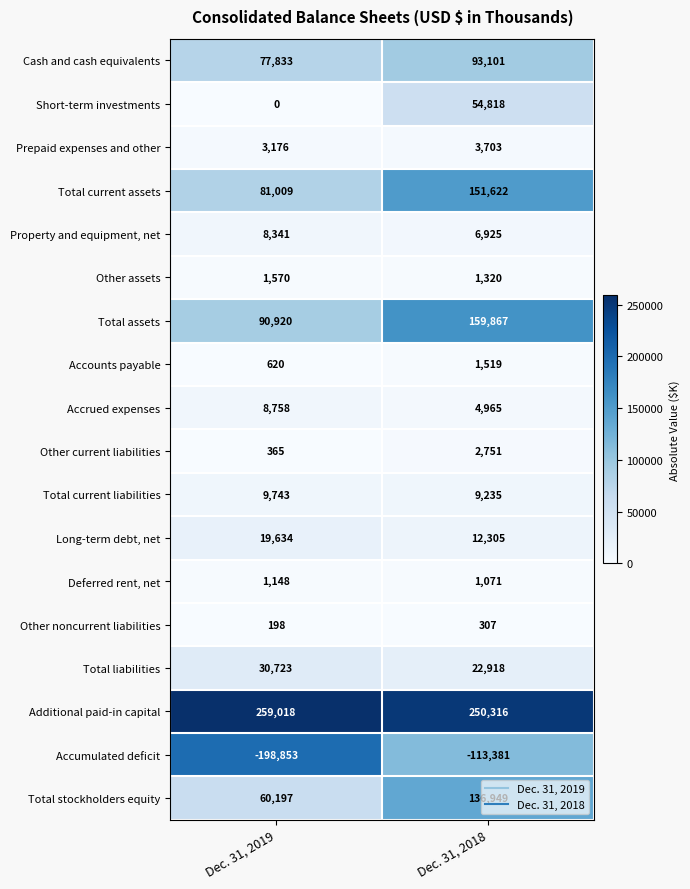

List the series in order of their peak value, highest first.

Additional paid-in capital, Total assets, Total current assets, Total stockholders equity, Cash and cash equivalents, Short-term investments, Total liabilities, Long-term debt, net, Total current liabilities, Accrued expenses, Property and equipment, net, Prepaid expenses and other, Other current liabilities, Other assets, Accounts payable, Deferred rent, net, Other noncurrent liabilities, Accumulated deficit